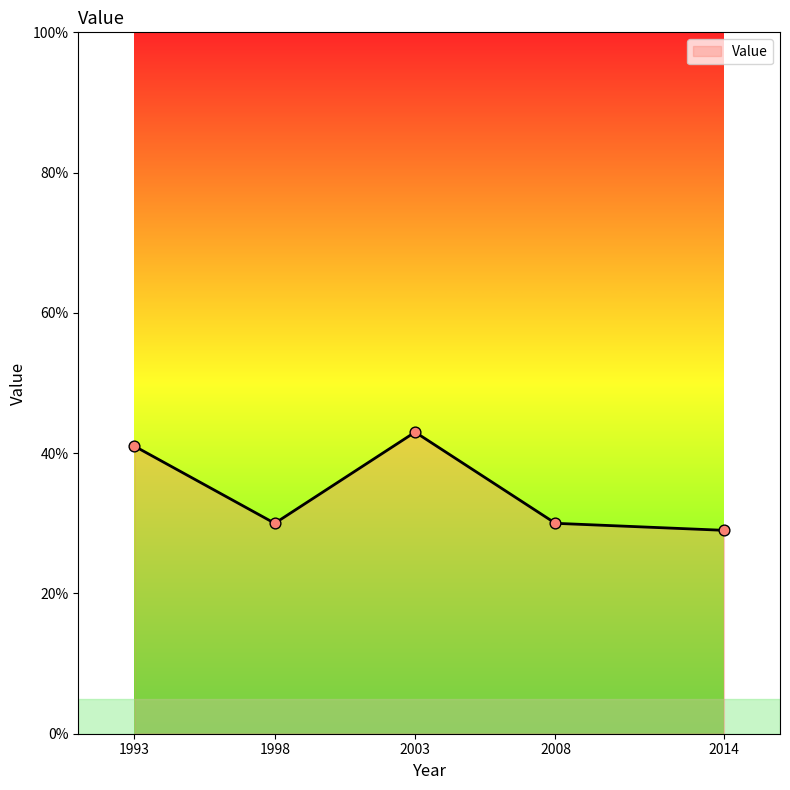

Which has a higher value, 1998 or 1993?

1993